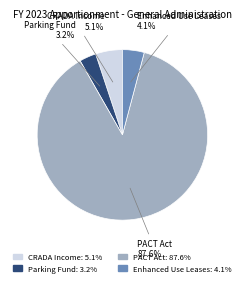

Is there a majority slice in this chart?

Yes